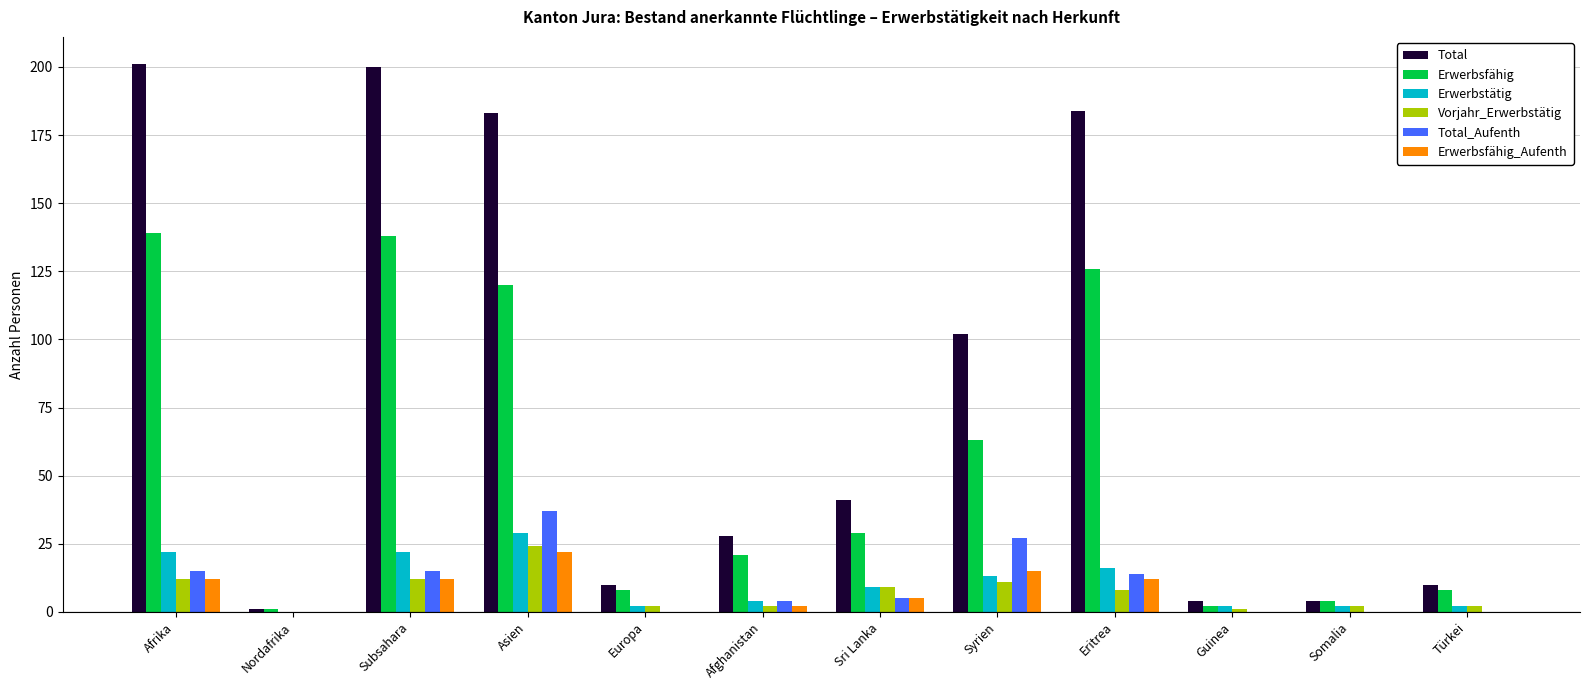

Which category has the highest value in the Vorjahr_Erwerbstätig series?

Asien